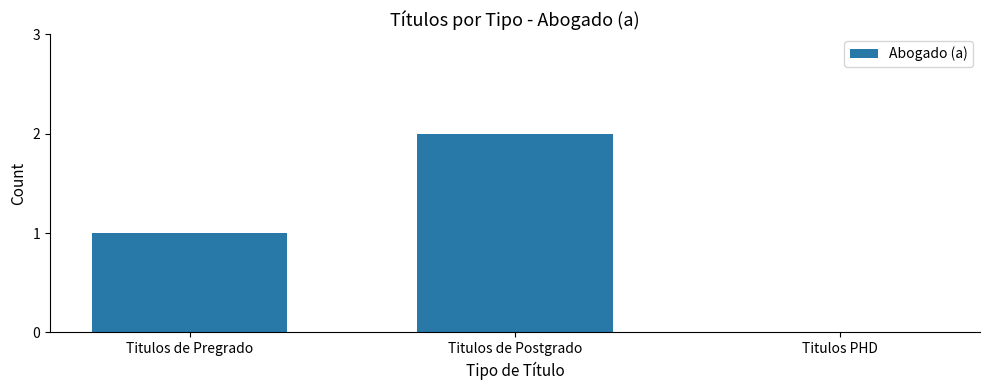

The value at Titulos de Postgrado is 3. True or false?

False